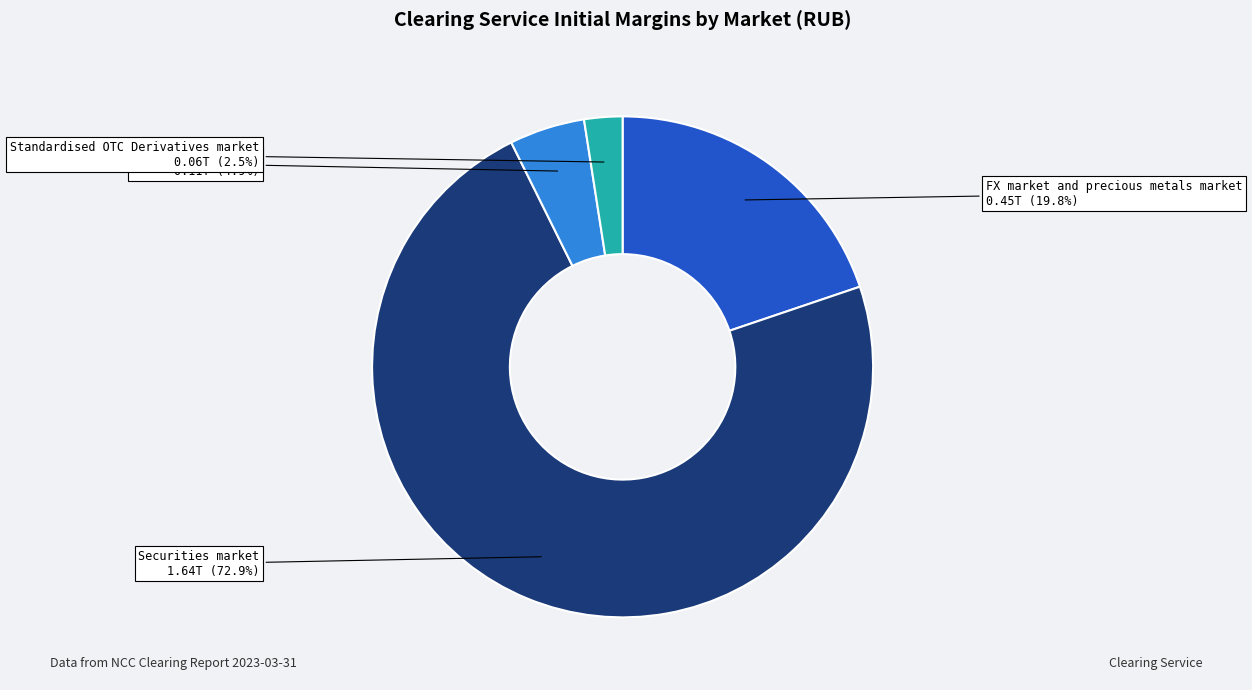

Which slice is the smallest?

Standardised OTC Derivatives market